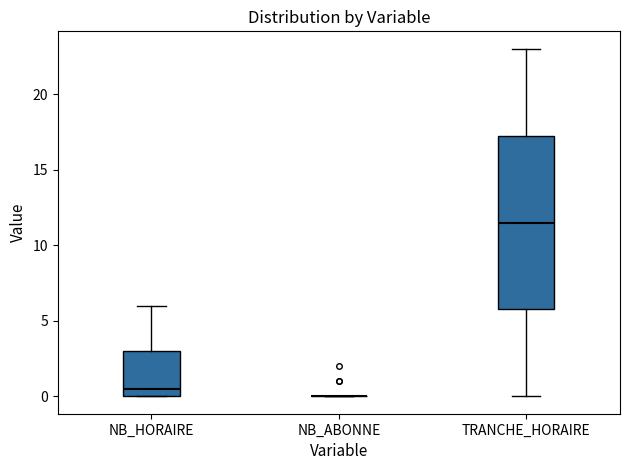

Which box is the tallest, from its lower edge to its upper edge?

TRANCHE_HORAIRE